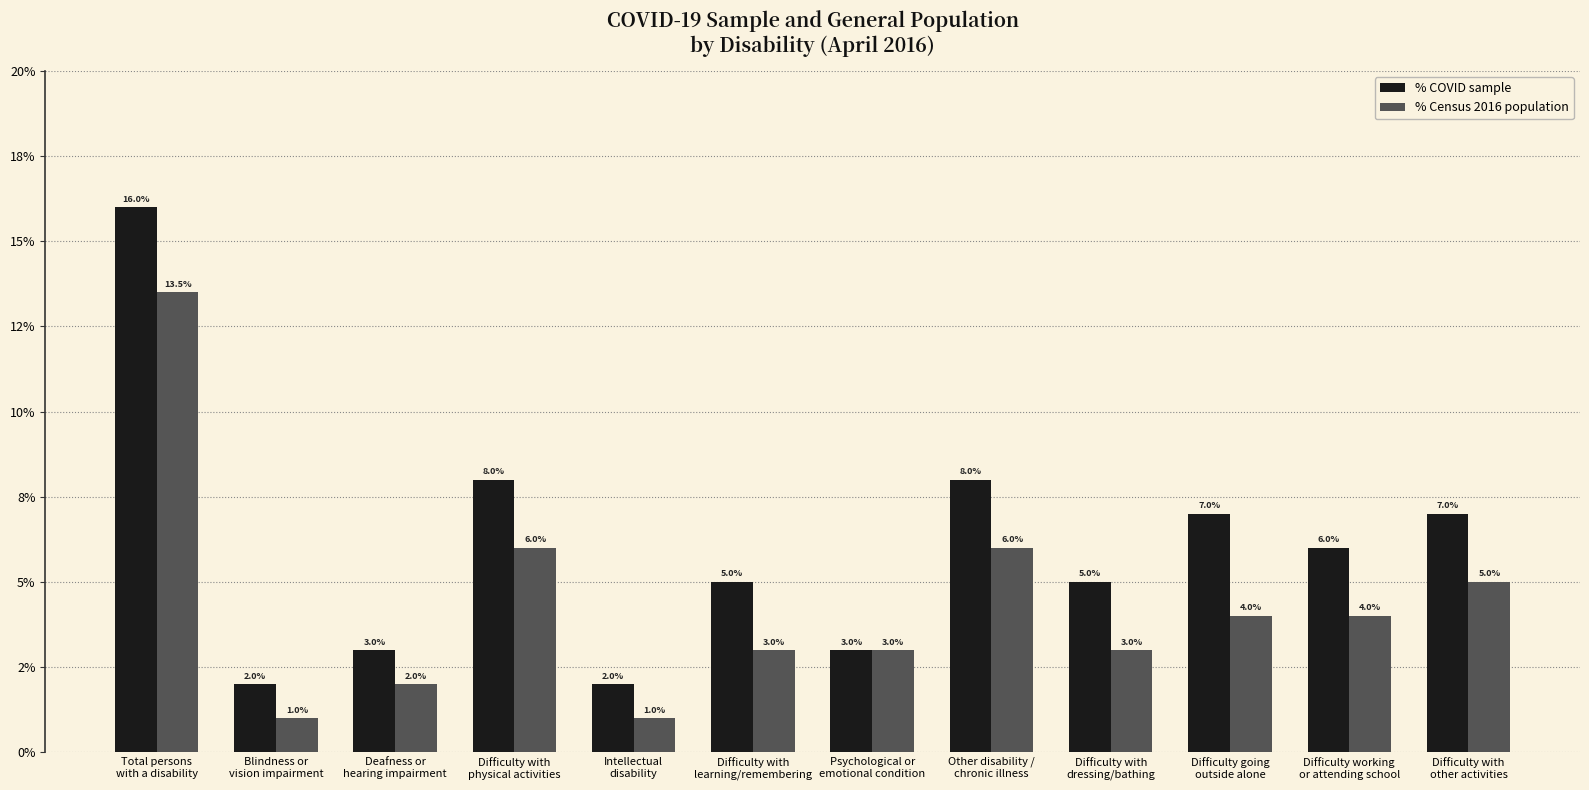

Is the value of % COVID sample at Difficulty with
physical activities greater than the value of % Census 2016 population at Difficulty with
dressing/bathing?

Yes